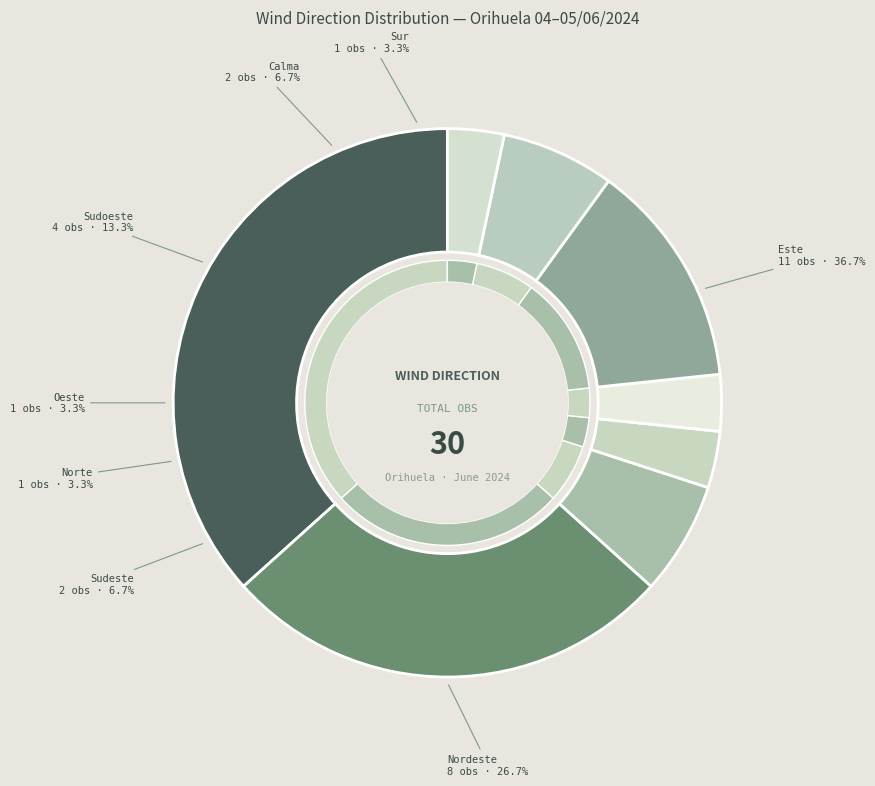

Combined, do Nordeste and Norte account for over 50%?

No